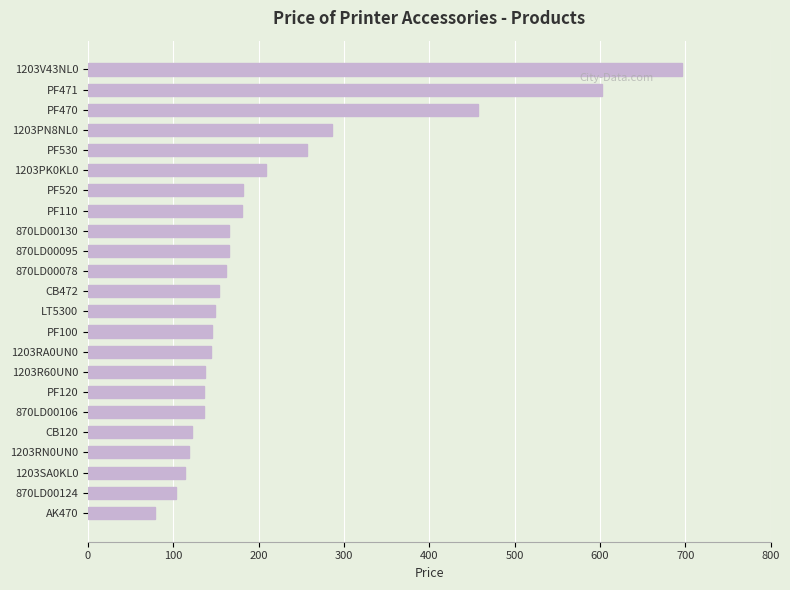

How many bars are there in total?

23